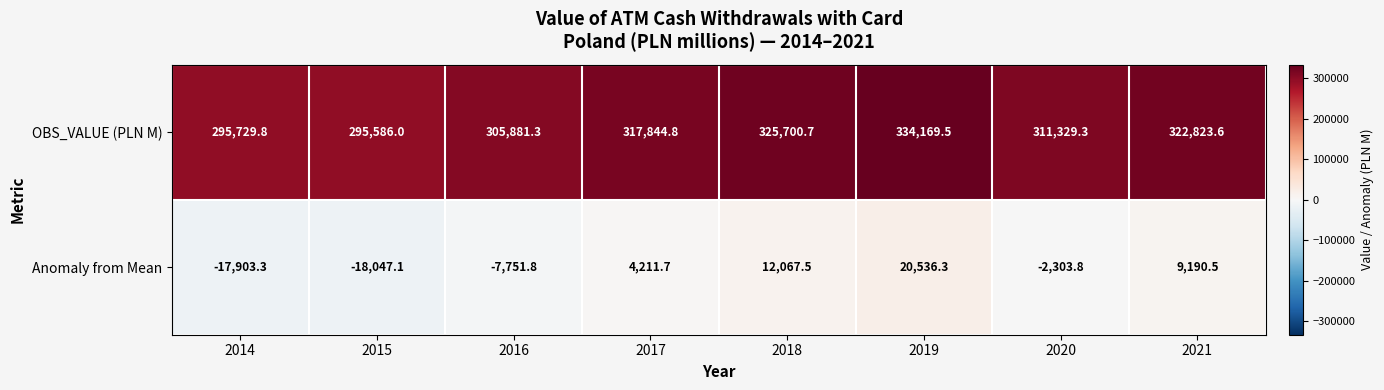

What is the difference between the highest and lowest values at 2014?

313633.1